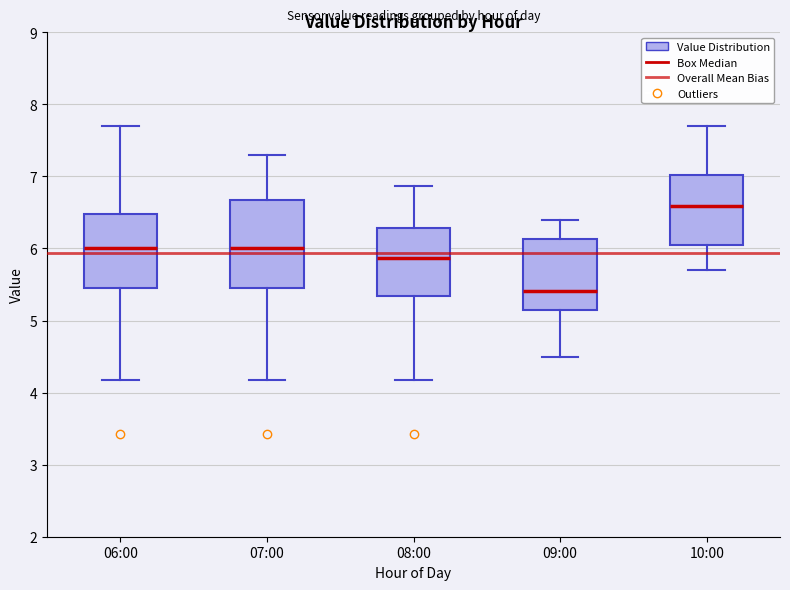

Comparing the boxes themselves (not the whiskers), which one is the tallest?

07:00